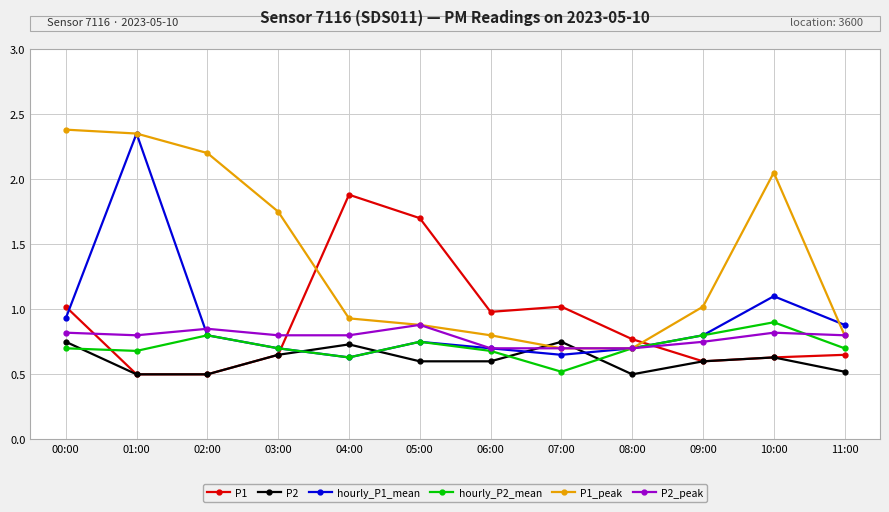

What is the spread (max minus min) of values at 09:00?

0.4